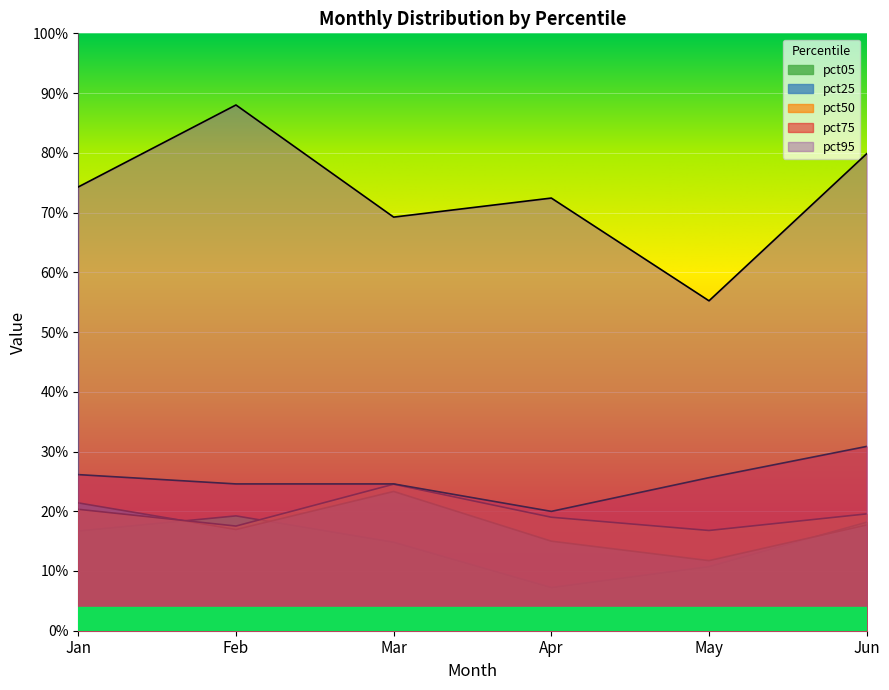

At which label does pct50 reach its peak?

Mar